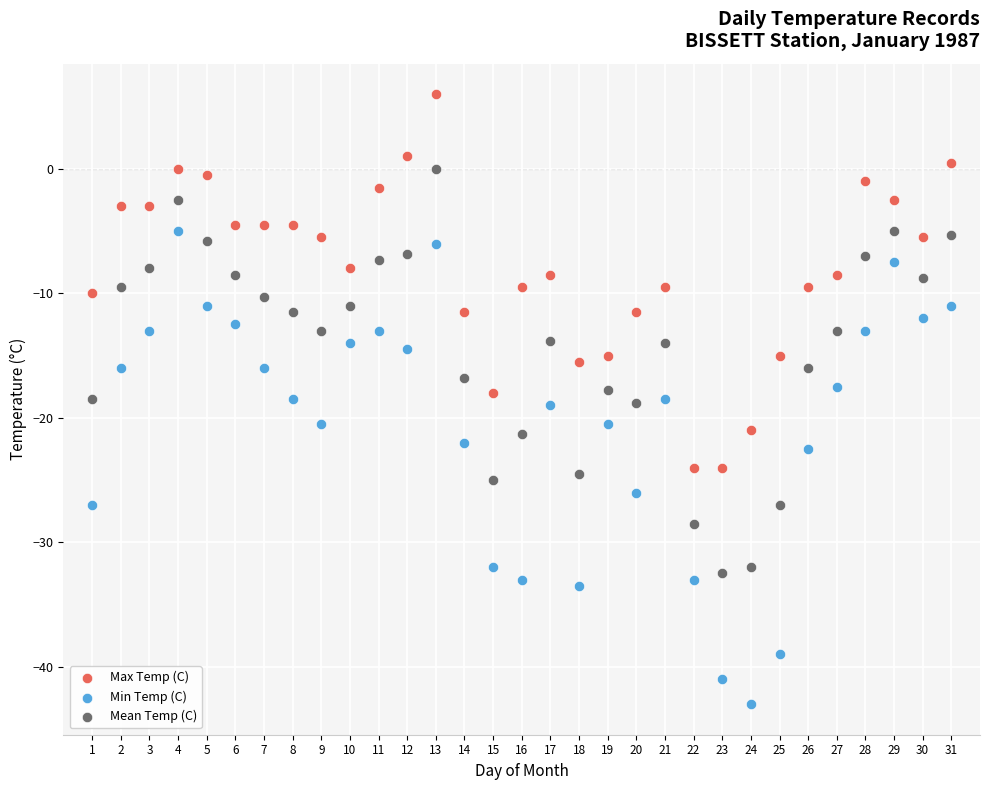

Across all data points, what is the range of X values (max minus min)?

30.0